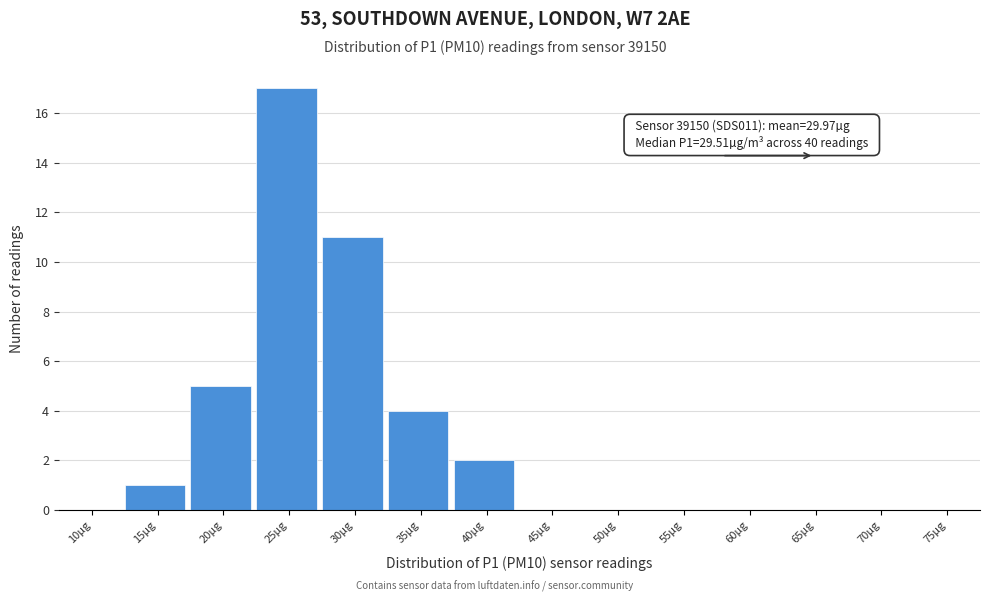

Reading right to left, list all the values displayed in this chart.

75µg=0	70µg=0	65µg=0	60µg=0	55µg=0	50µg=0	45µg=0	40µg=2	35µg=4	30µg=11	25µg=17	20µg=5	15µg=1	10µg=0